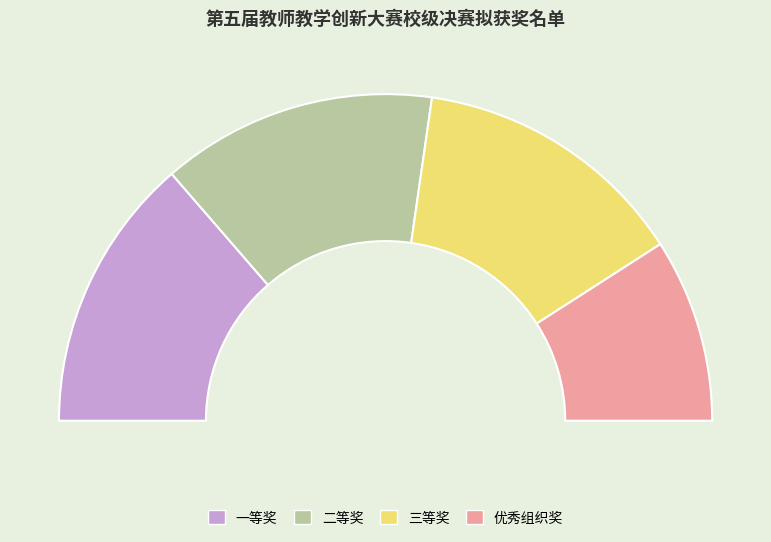

What is the smallest slice in the pie chart?

优秀组织奖